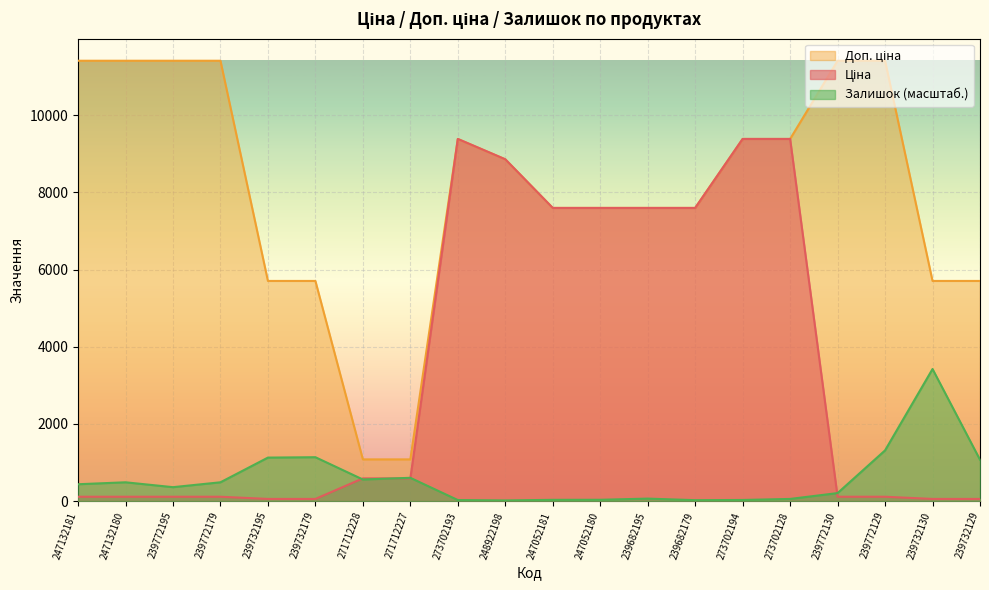

Count the number of data series in this chart.

3